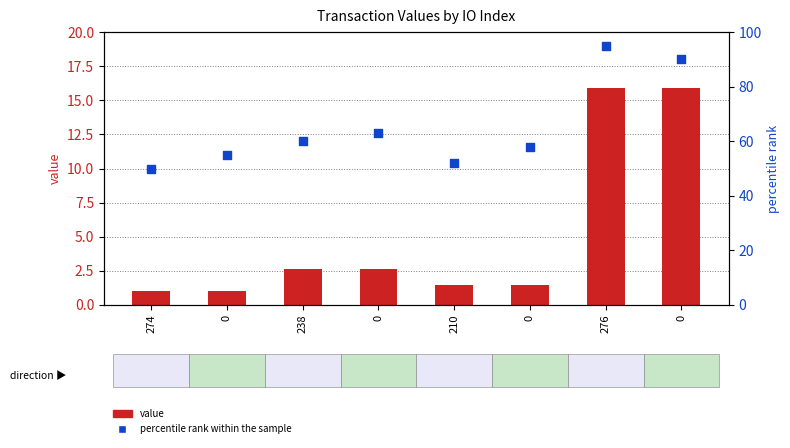

Is the value of value at 276 greater than the value of percentile rank within the sample at 276?

No